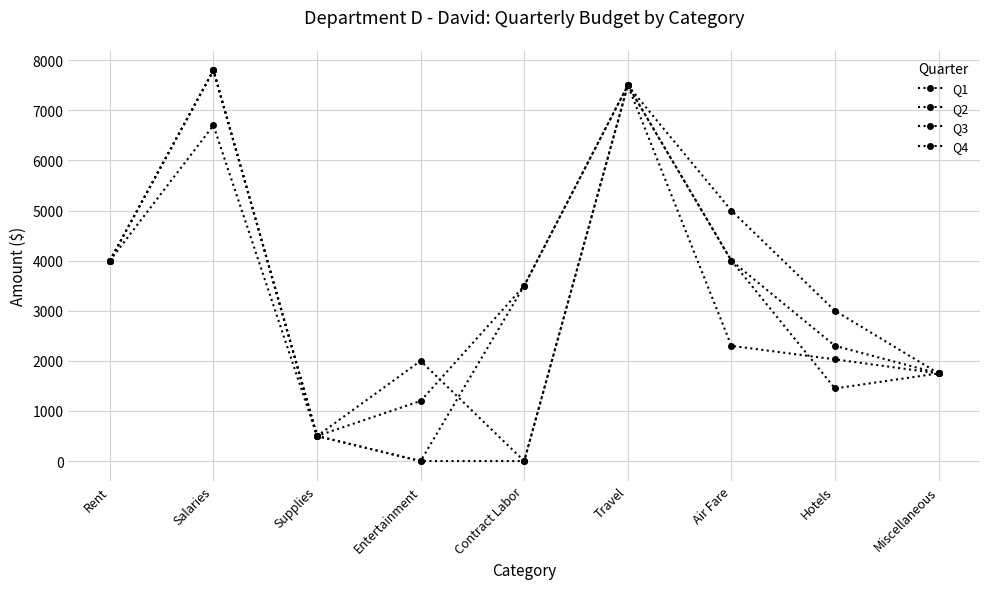

How many positive values does the Q2 series have?

8